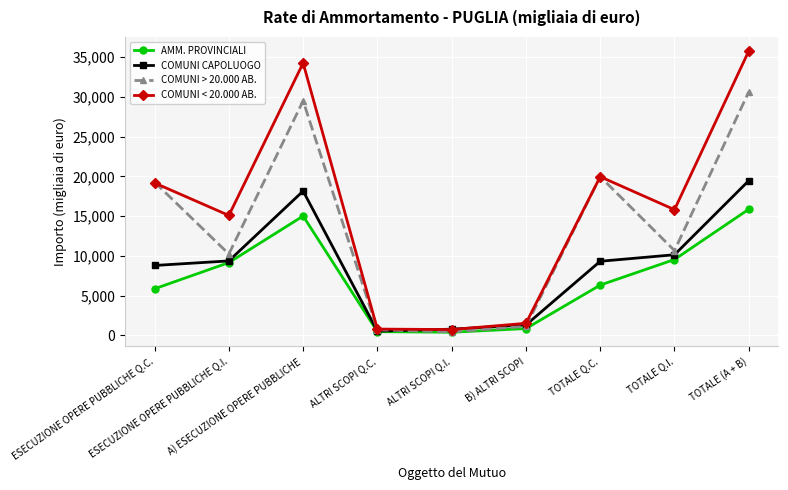

True or false: COMUNI CAPOLUOGO has more than 0 points higher than both neighbors.

True